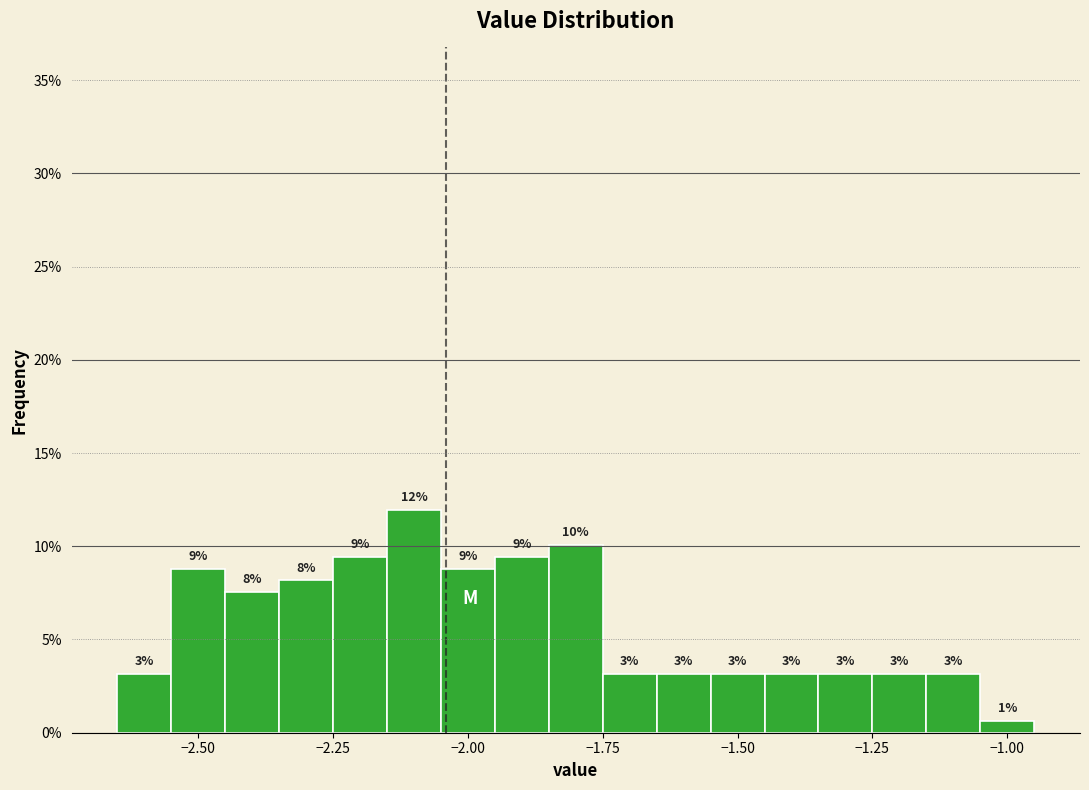

Read against the x-axis, roughly where is the centre of the tallest bar?

-2.10